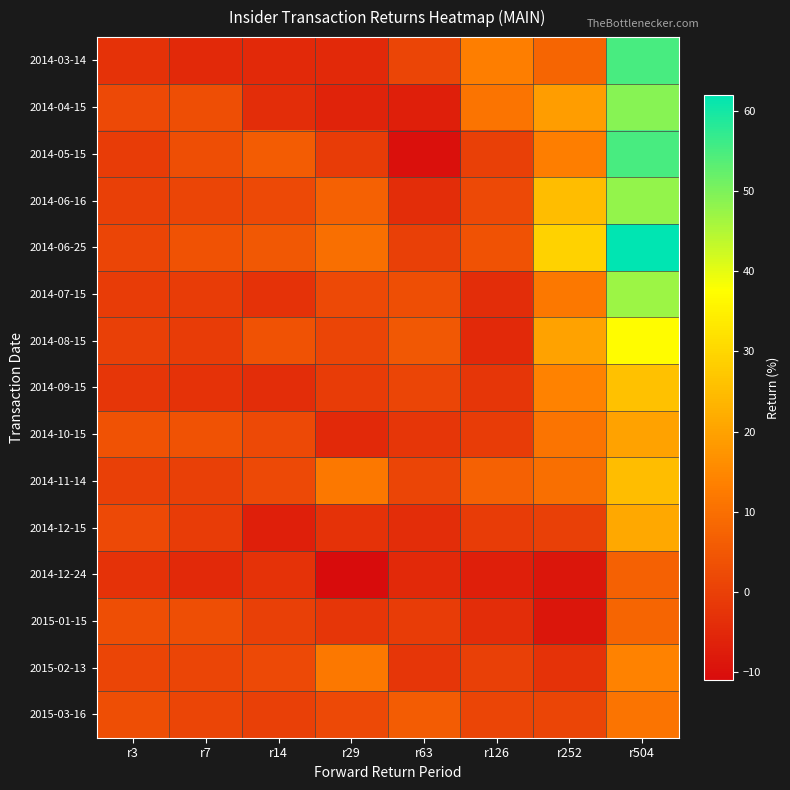

Which series has the largest total across all categories?

2014-06-25